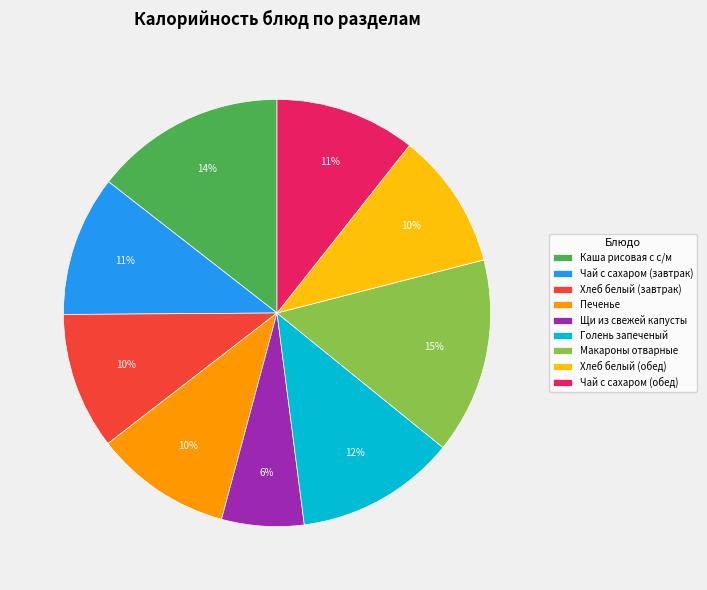

True or false: Чай с сахаром (завтрак) accounts for 1% of the total.

False